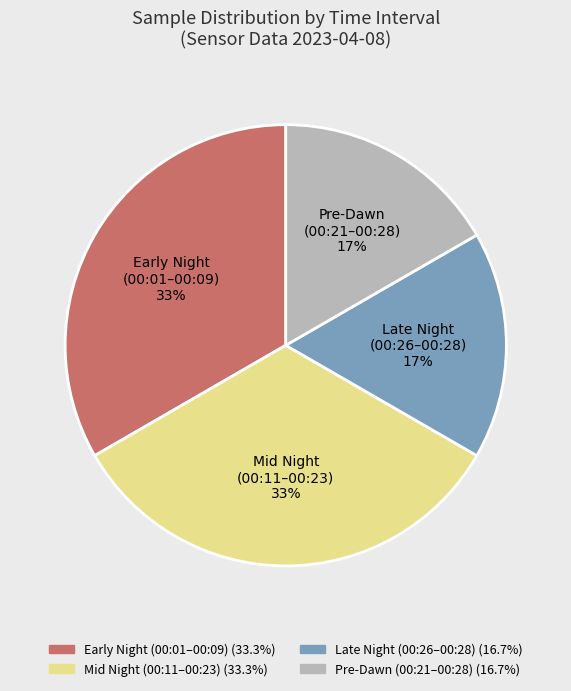

Is it true that Early Night (00:01–00:09) is 47% of the pie?

False